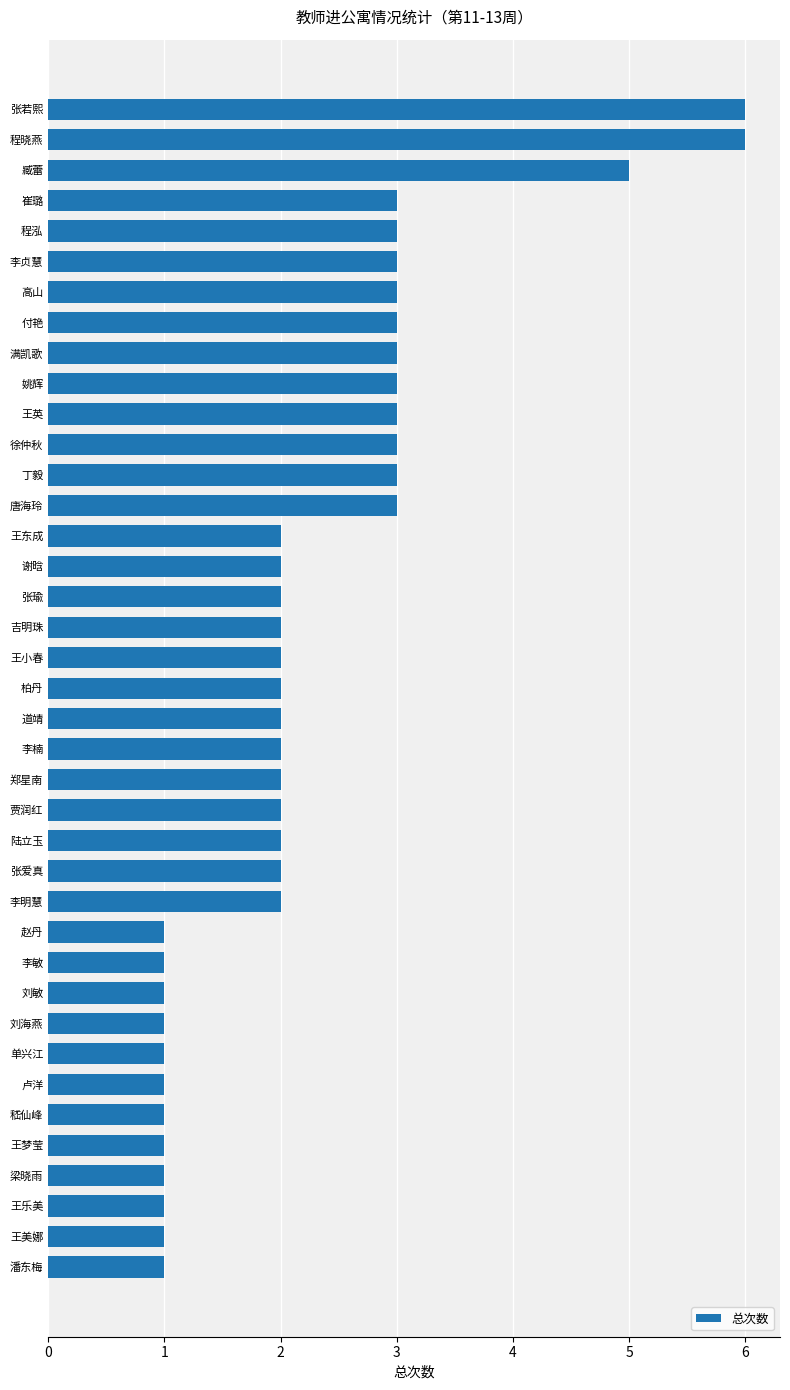

How many series are shown in this chart?

1